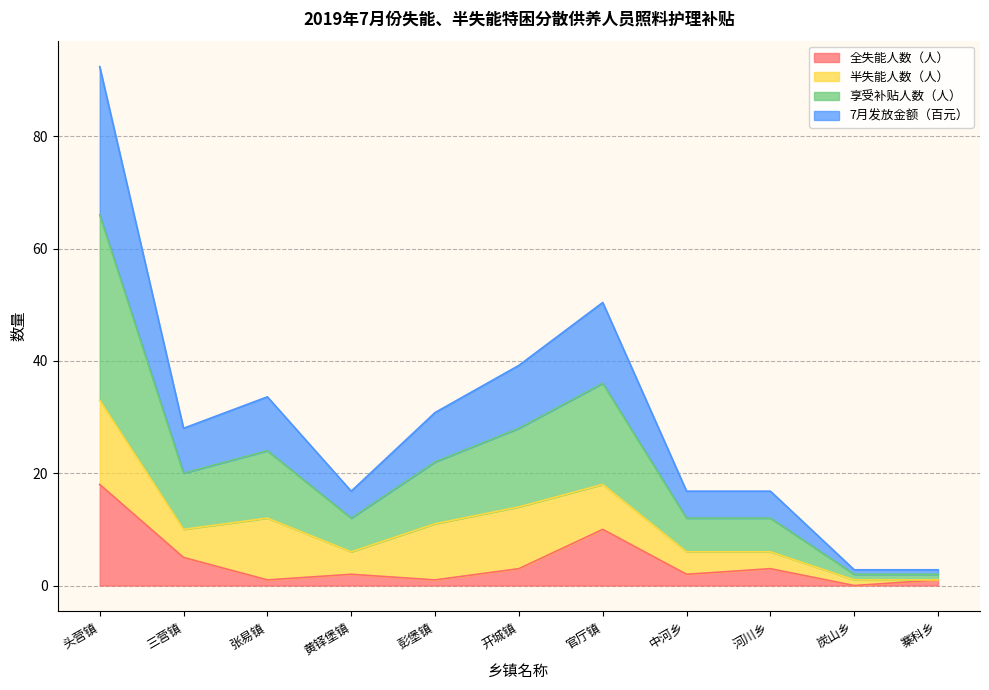

What is the difference between the maximum and minimum values in the 全失能人数（人） series?

18.0